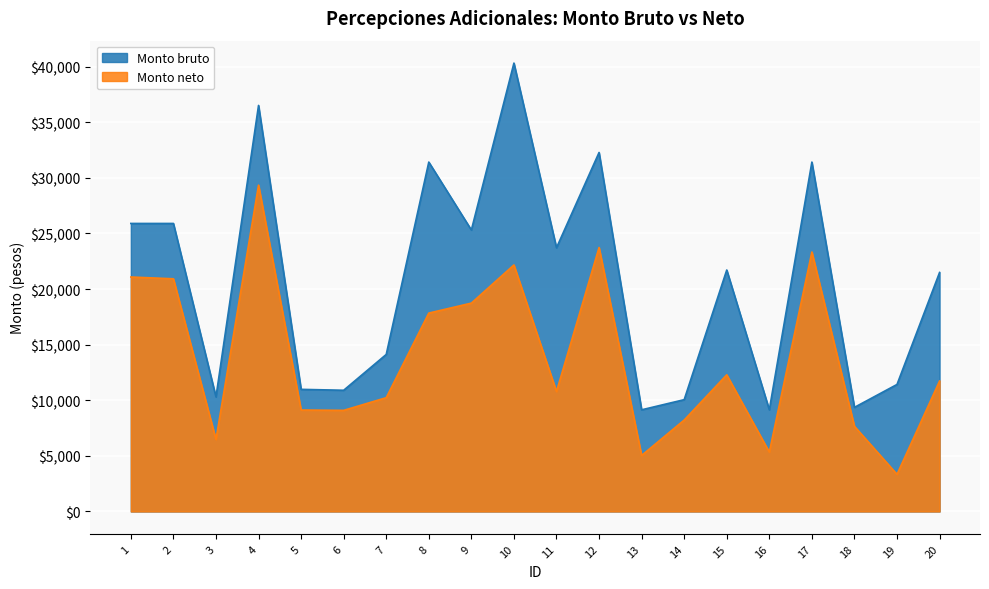

Is it true that Monto bruto equals 46806.6 at 8?

False